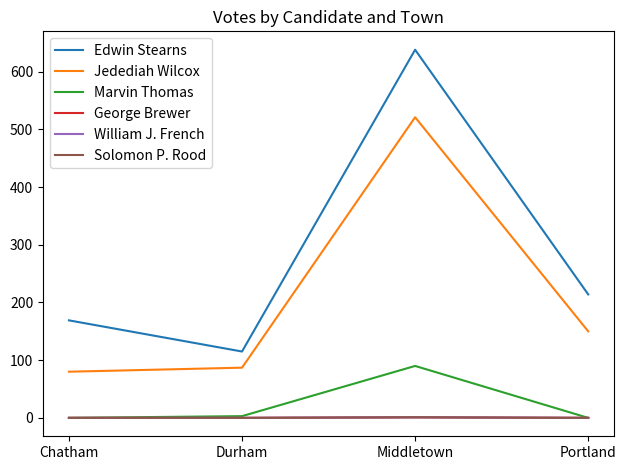

Which series changed the most between Chatham and Middletown?

Edwin Stearns